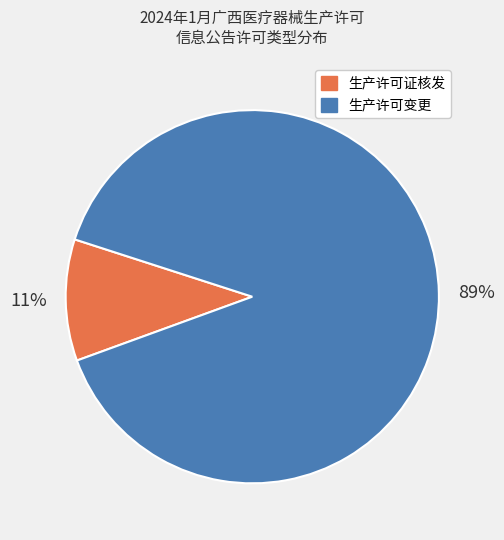

To the nearest percent, what is the average slice percentage?

50%